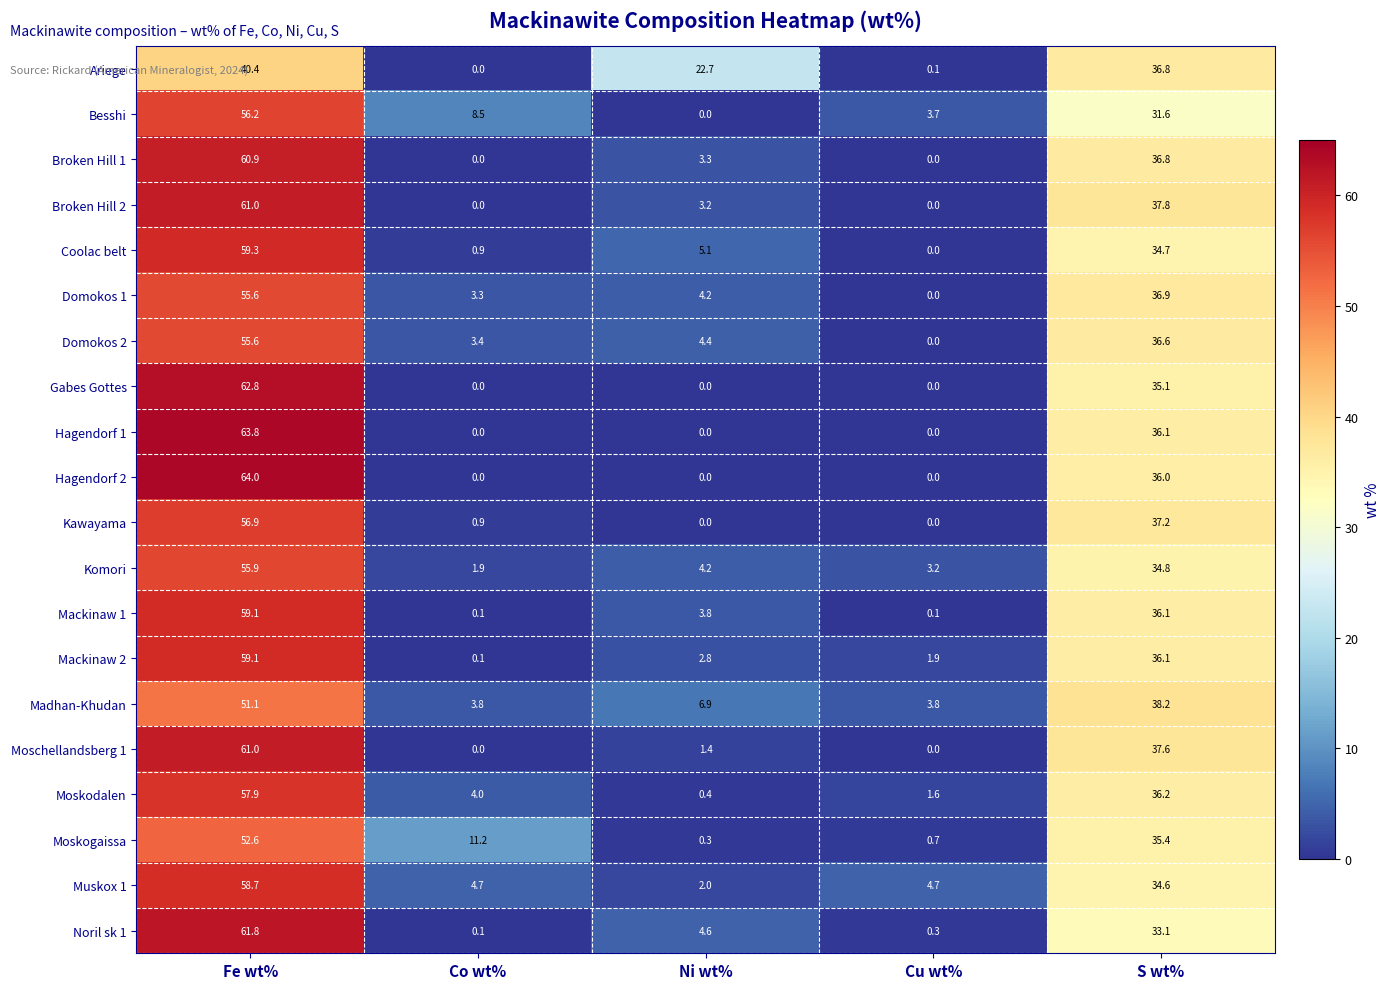

At which category does the chart reach its peak across all series?

Fe wt%